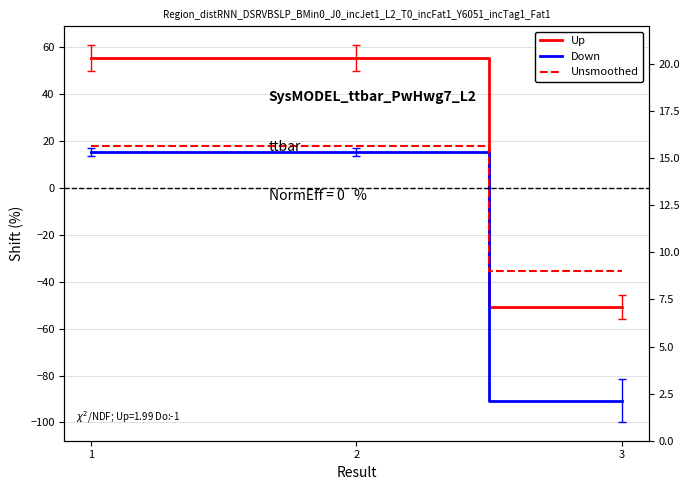

How many positive values does the Unsmoothed series have?

2